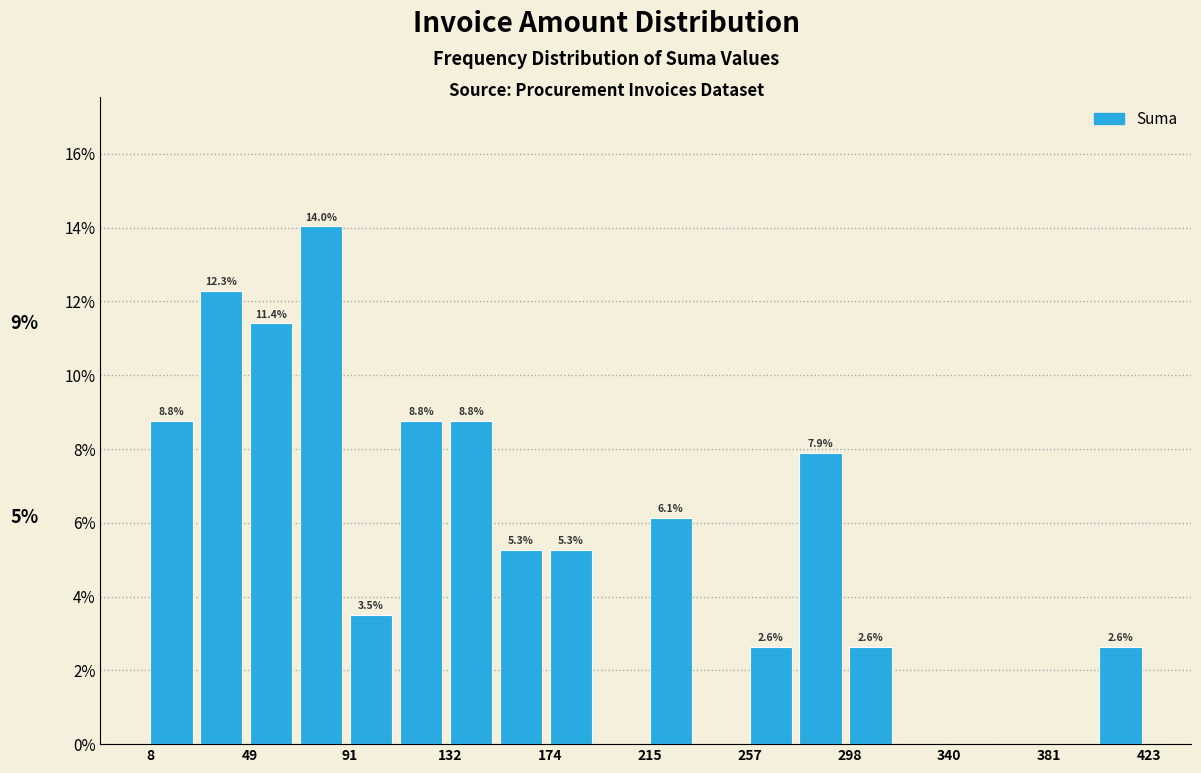

Over which range of the x-axis is the bar tallest?

70 to 90